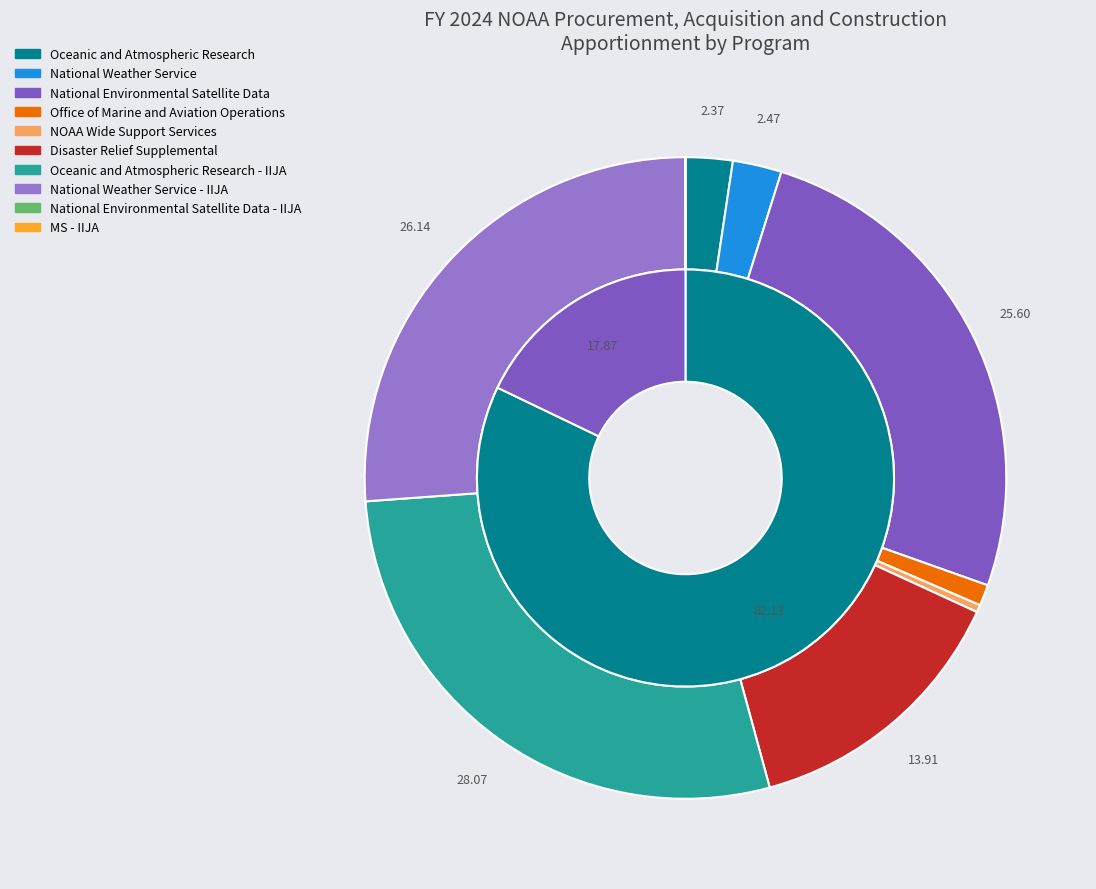

Is the sum of Oceanic and Atmospheric Research - IIJA and National Weather Service greater than half?

No